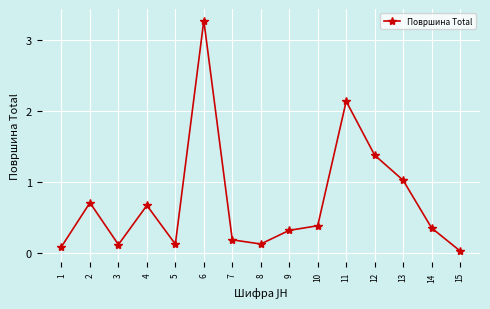

What is the difference between the values at 13 and 5?

0.9